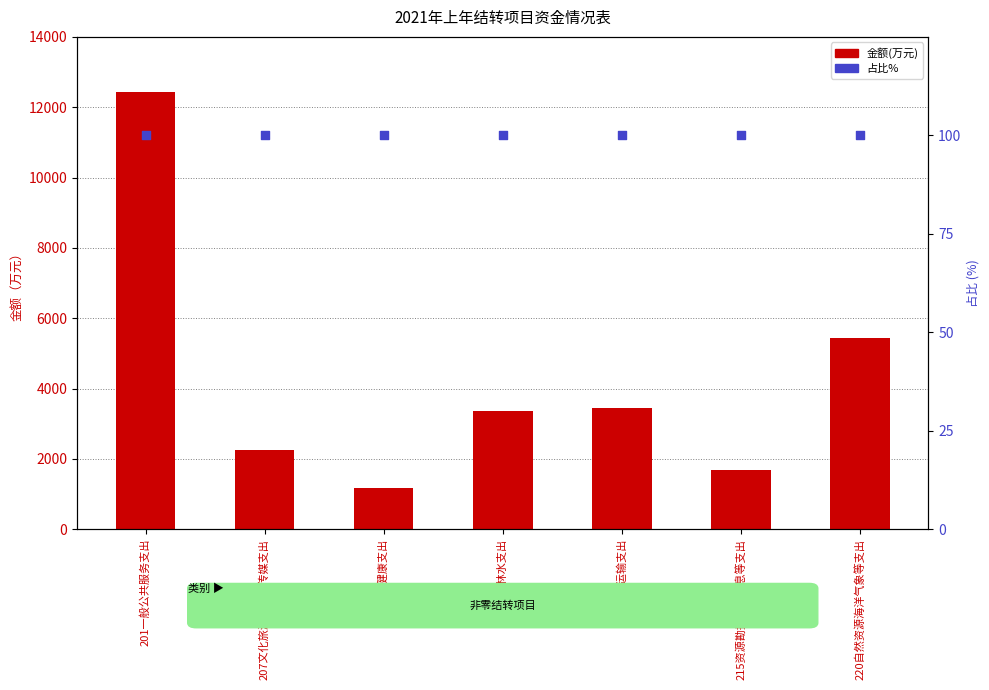

Which series reaches the maximum Y coordinate?

金额(万元)